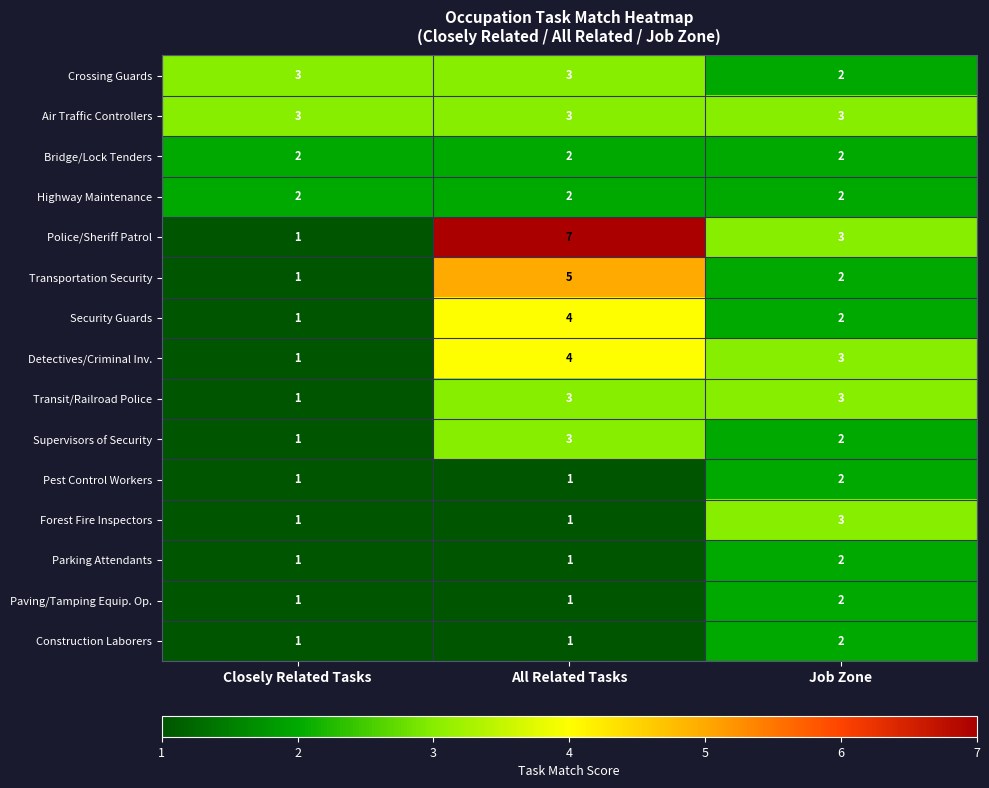

List the labels in order of Security Guards value, largest first.

All Related Tasks, Job Zone, Closely Related Tasks